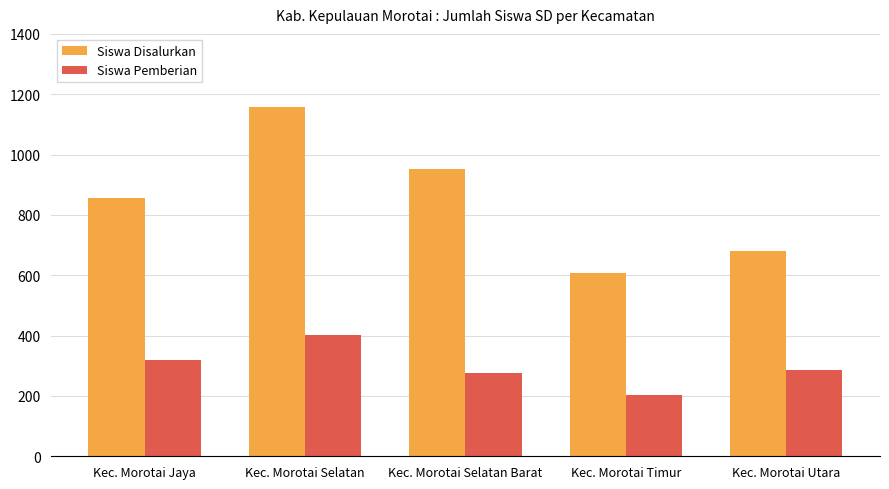

What are all the series names shown in the legend?

Siswa Disalurkan, Siswa Pemberian